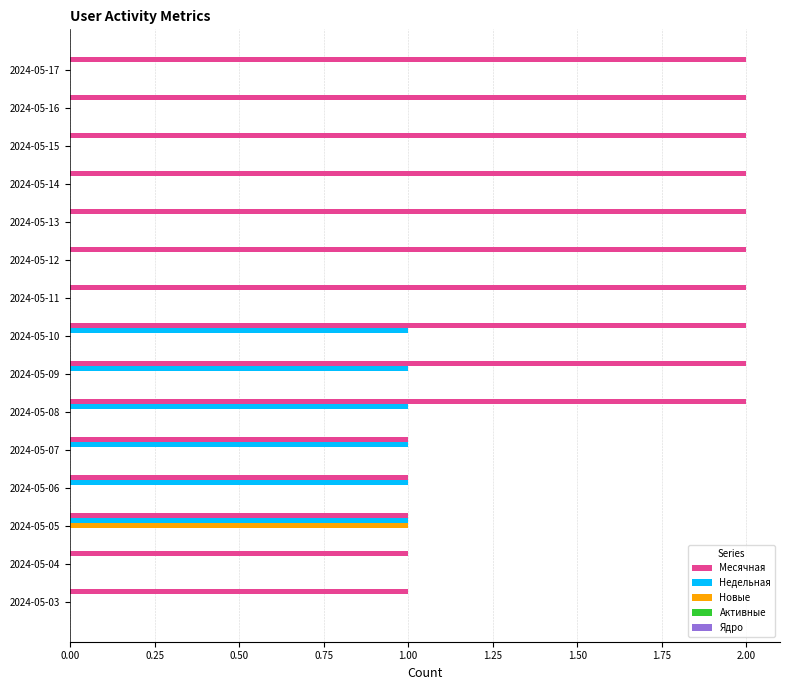

Is the value of Месячная at 2024-05-10 greater than the value of Новые at 2024-05-06?

Yes